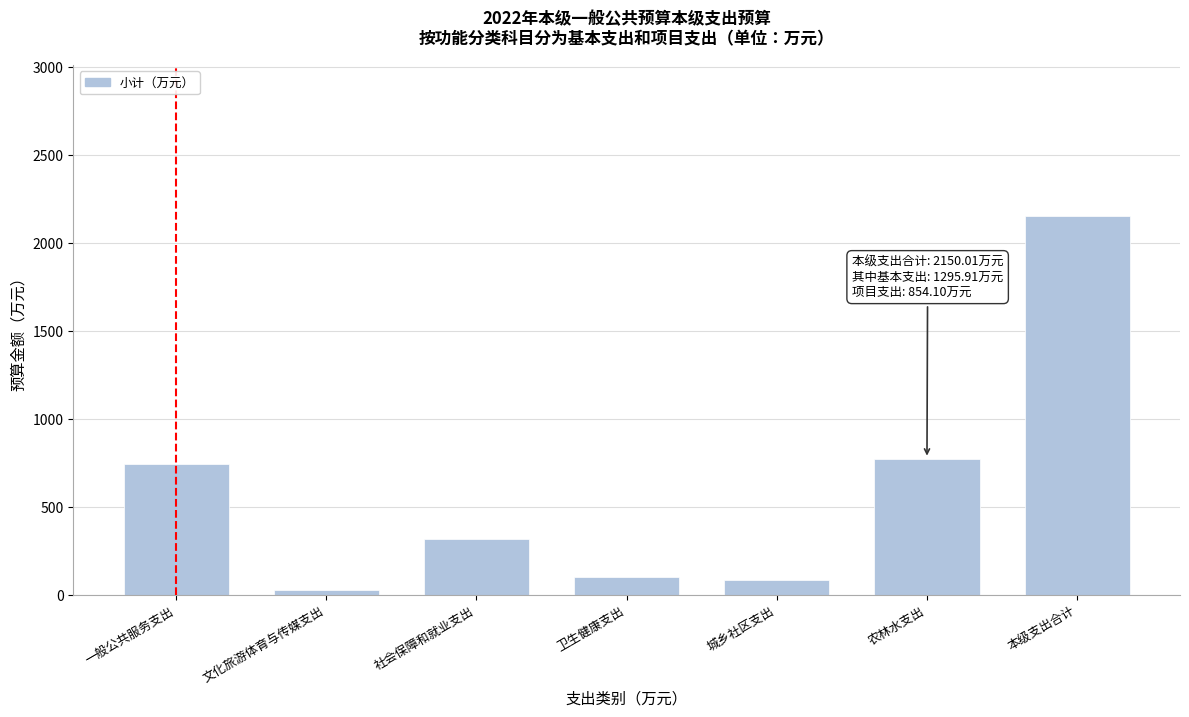

Reading left to right, extract all data points from this chart.

741.7	24.5	317.8	100.4	81.0	774.1	2150.0